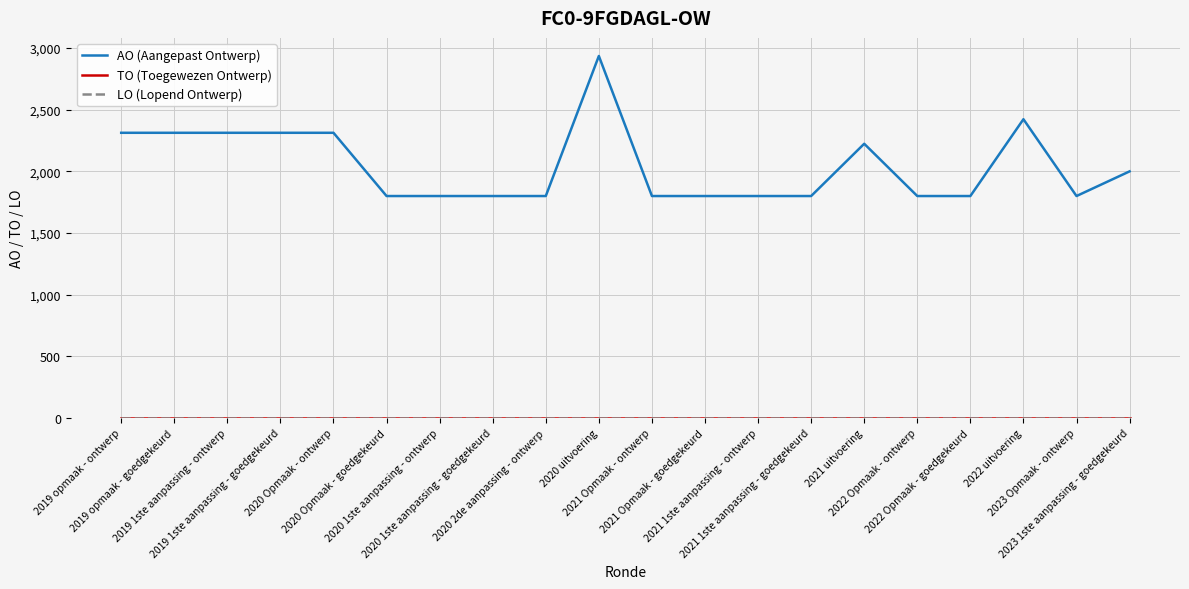

What is the sum of the AO (Aangepast Ontwerp) values at 2019 opmaak - goedgekeurd and 2021 Opmaak - goedgekeurd?

4113